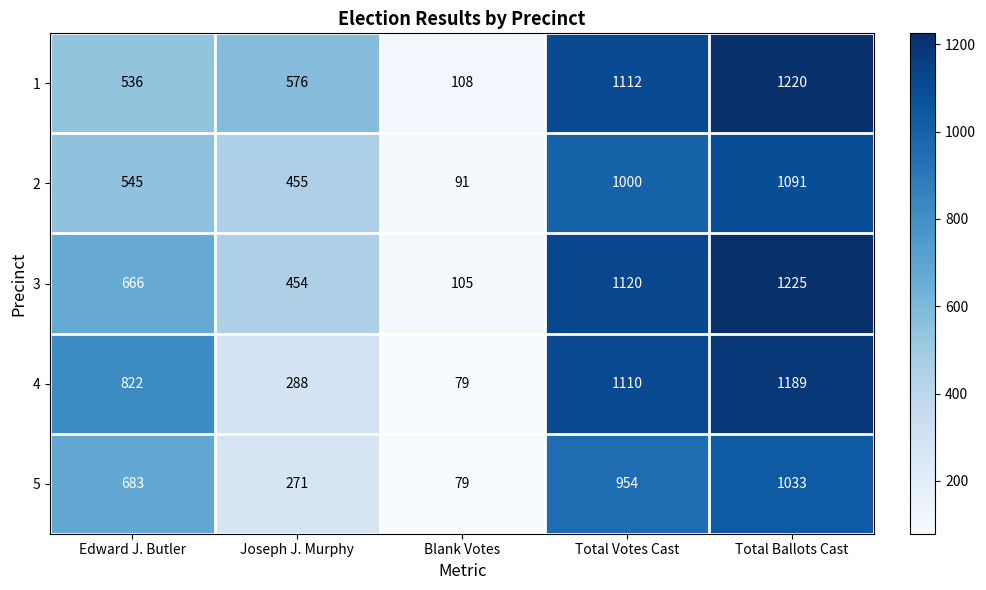

Which category has the highest value across all series?

Total Ballots Cast